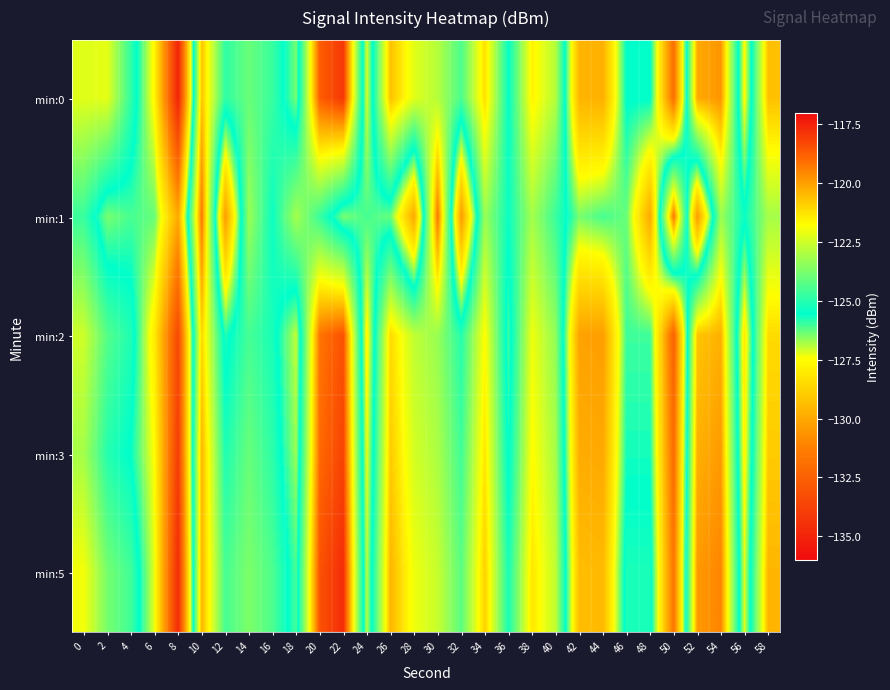

What is the spread (max minus min) of values at 30?

4.0